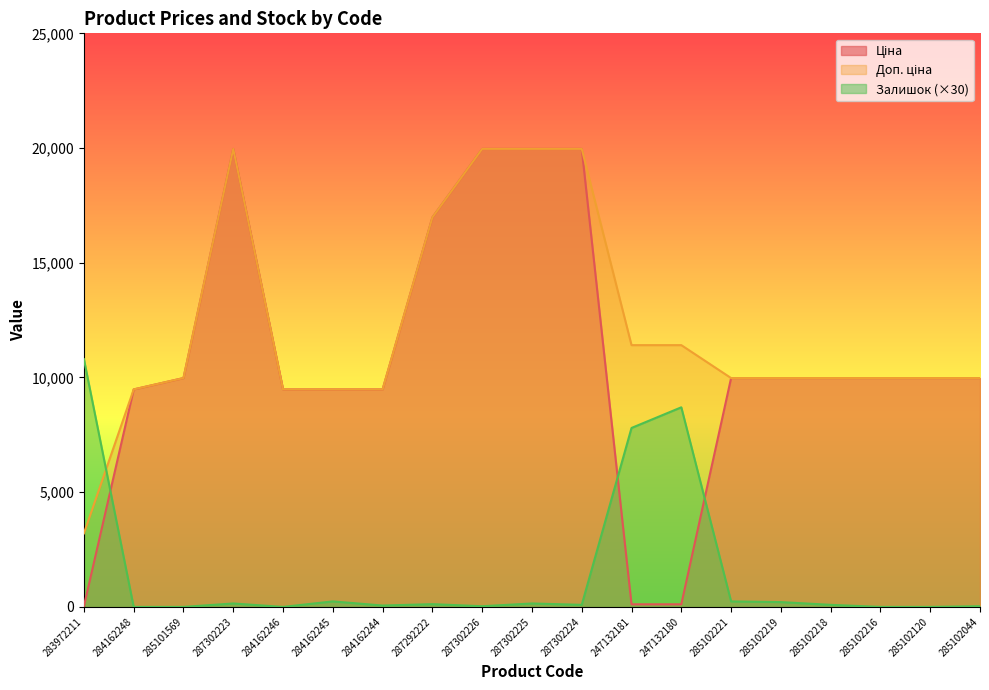

Which label corresponds to the largest value in the chart?

287302223